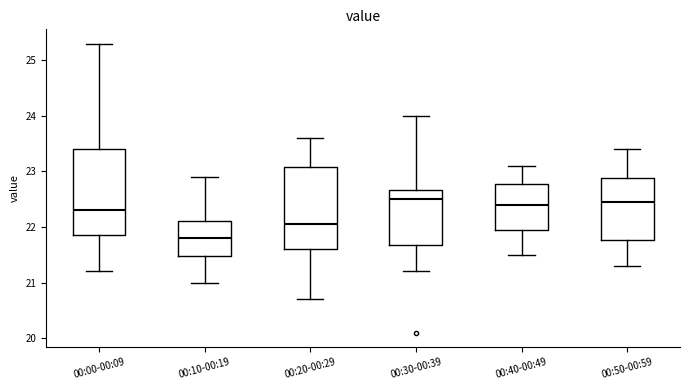

Which box has the lowest median line?

00:10-00:19